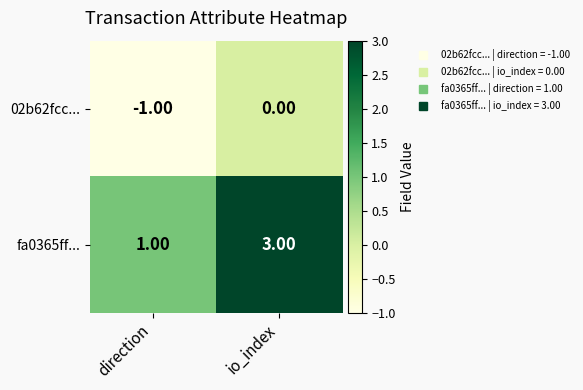

What is the difference between the highest and lowest values at direction?

2